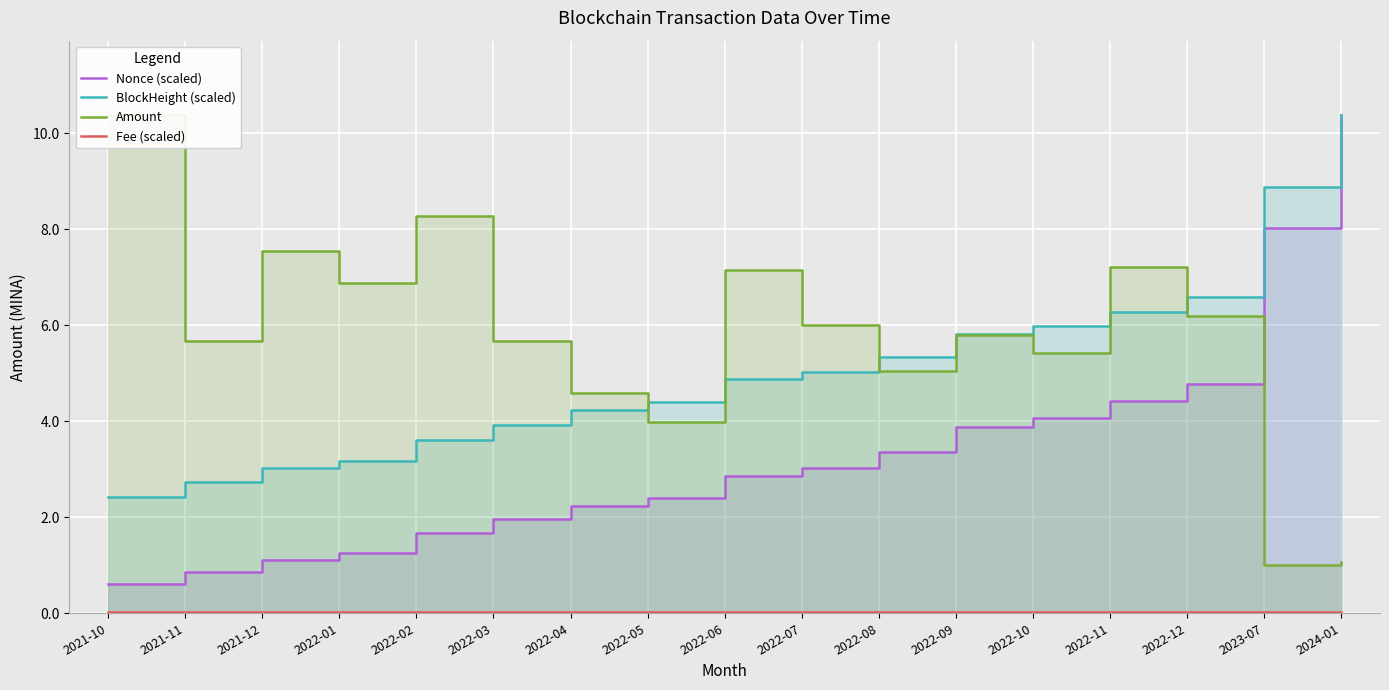

What position from the right is 2021-12?

15